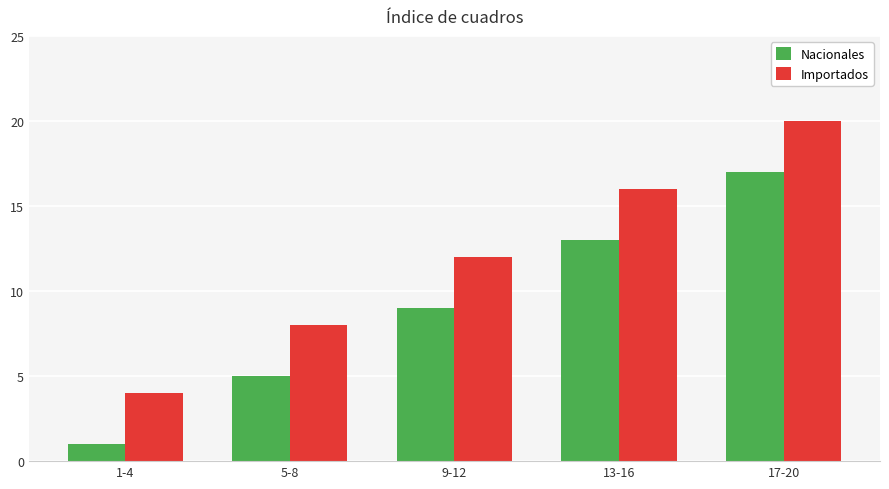

How many groups of bars are there?

5